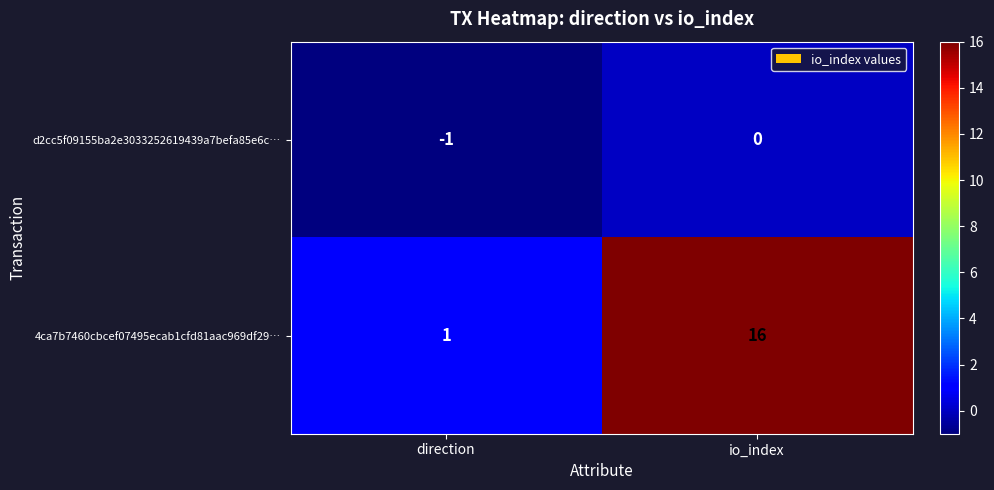

The value of d2cc5f09155ba2e3033252619439a7befa85e6c… at direction is 0. True or false?

False